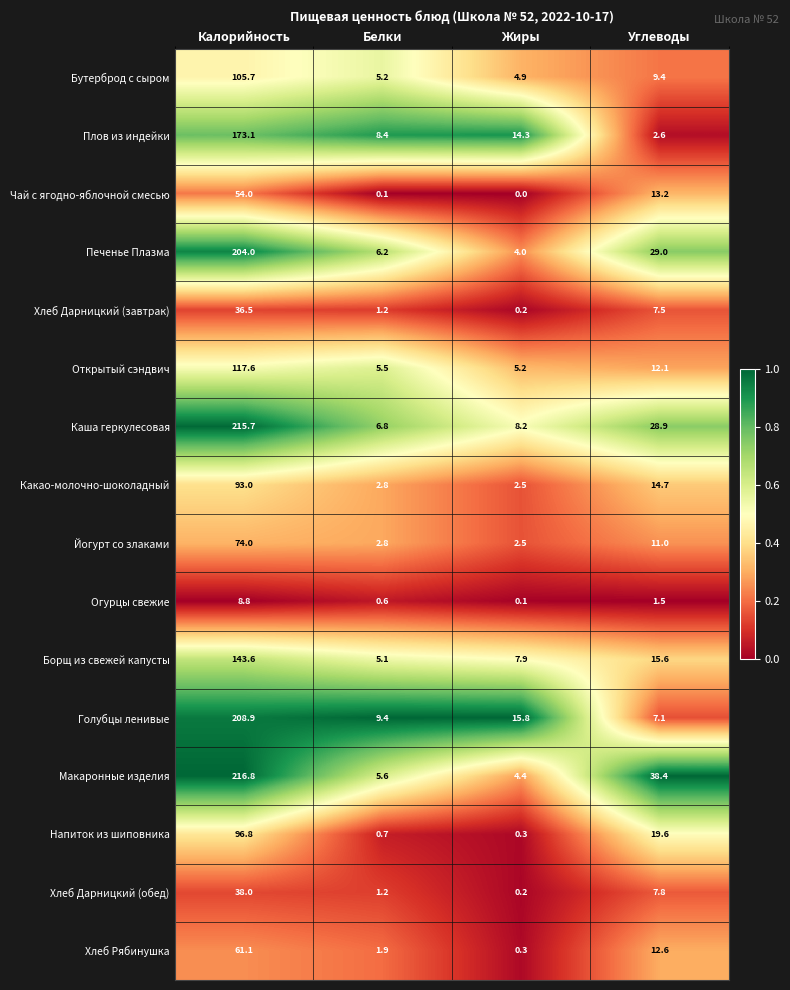

Is it true that Йогурт со злаками equals 19.4 at Углеводы?

False